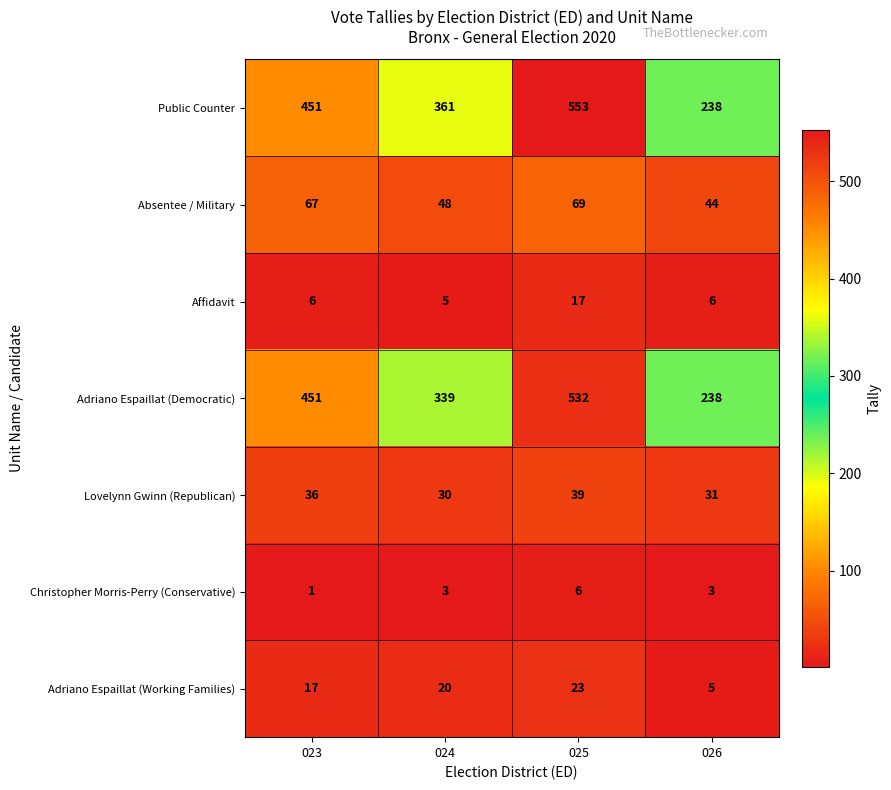

What value does the Adriano Espaillat (Democratic) series have at 023, to the nearest 5?

450